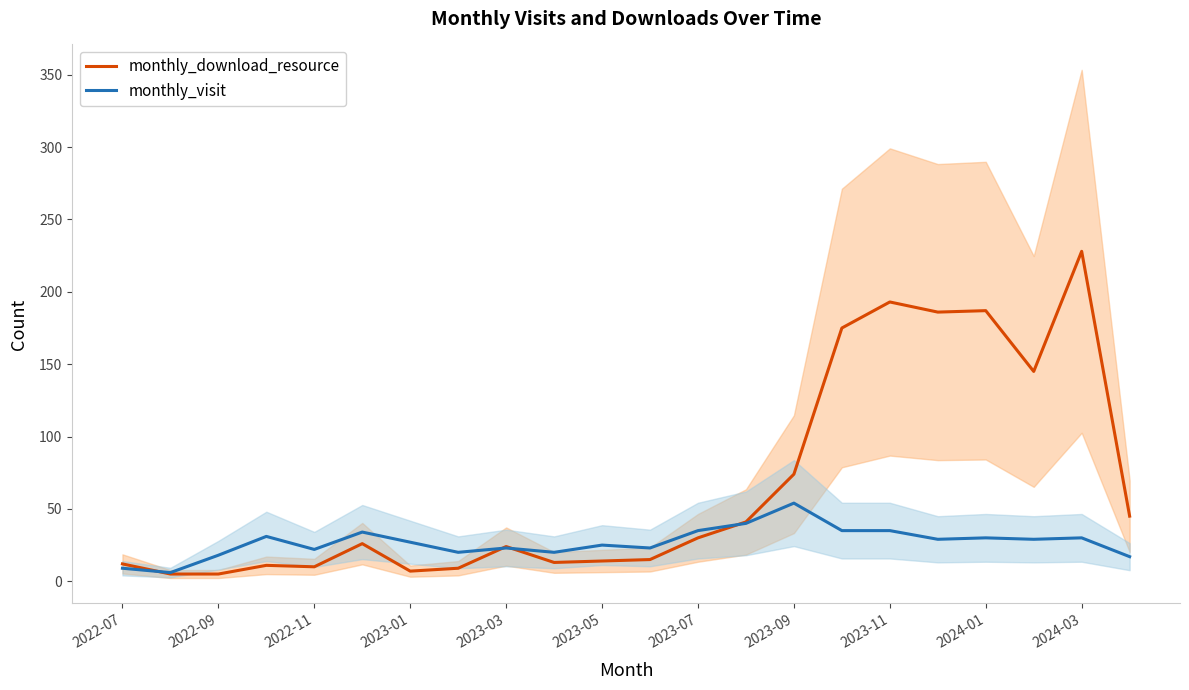

True or false: monthly_download_resource and monthly_visit cross at least once.

True